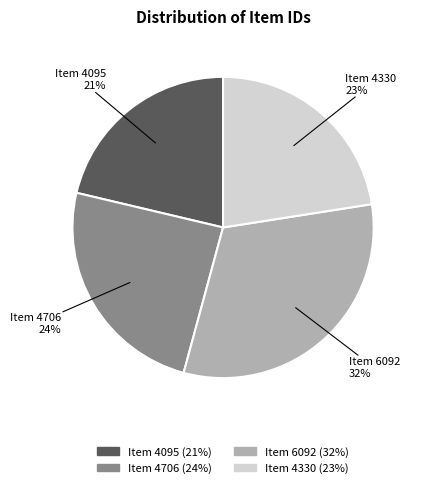

Is the sum of Item 4095 and Item 4706 greater than half?

No